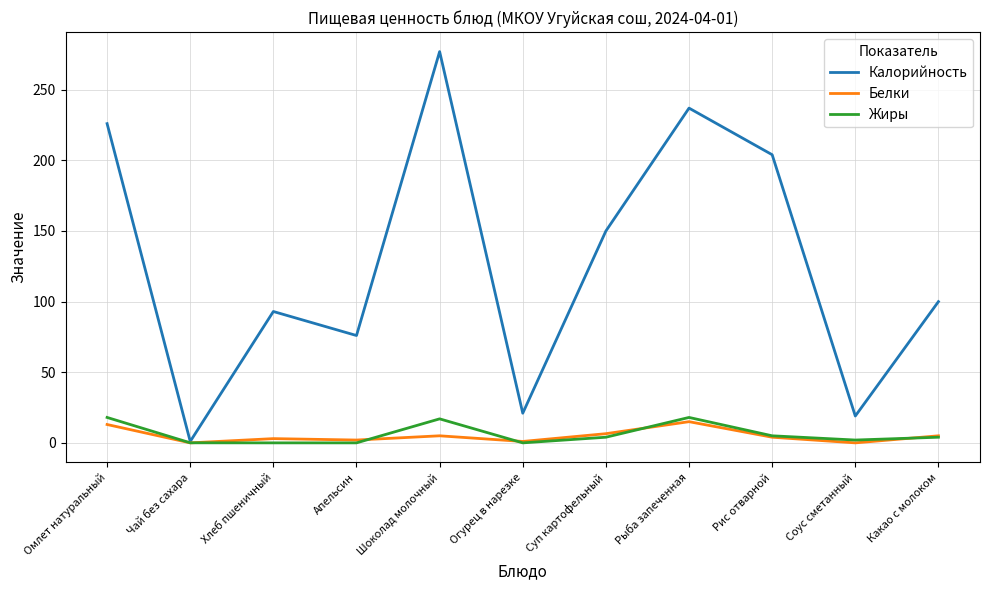

The value of Белки at Суп картофельный is 6.5. True or false?

True